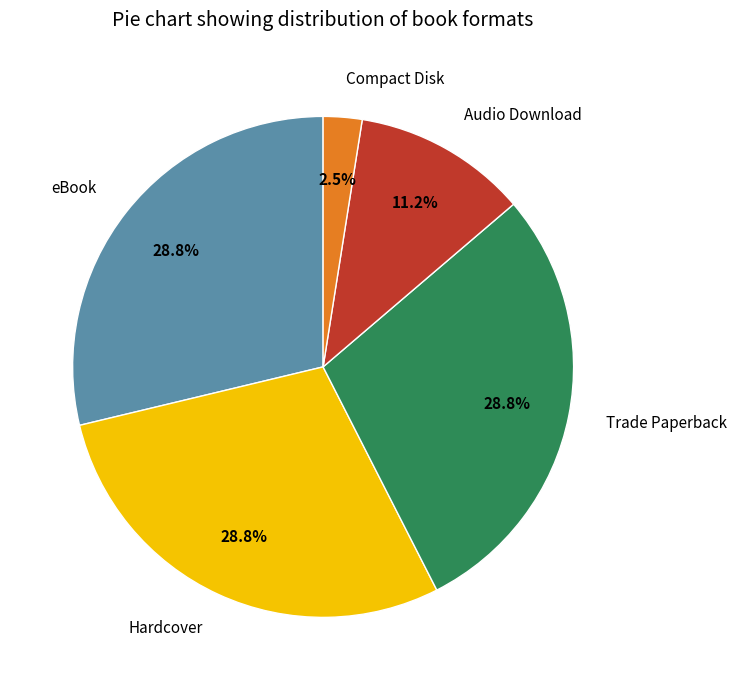

How many slices are in this pie chart?

5